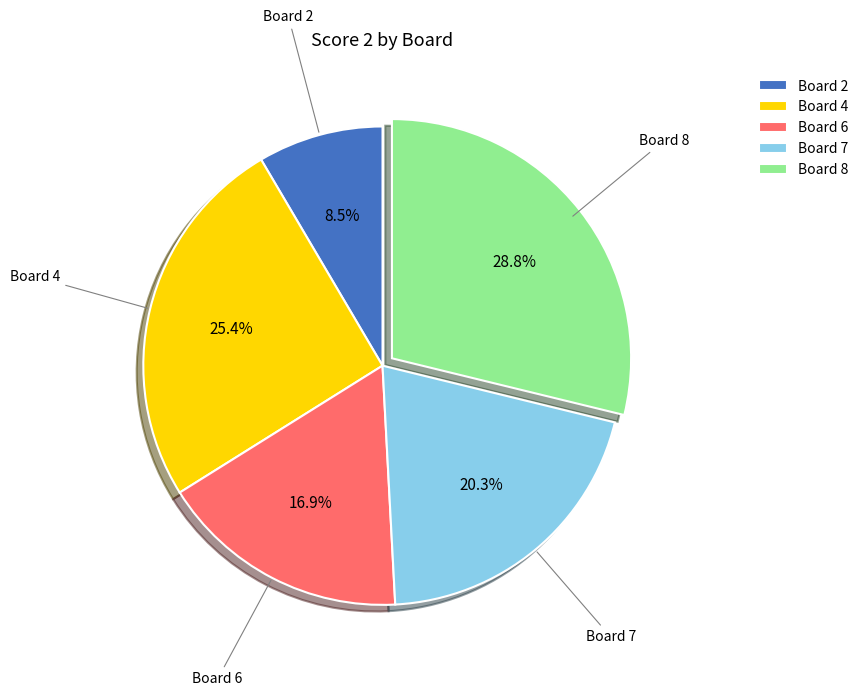

To the nearest percent, what is the average slice percentage?

20%